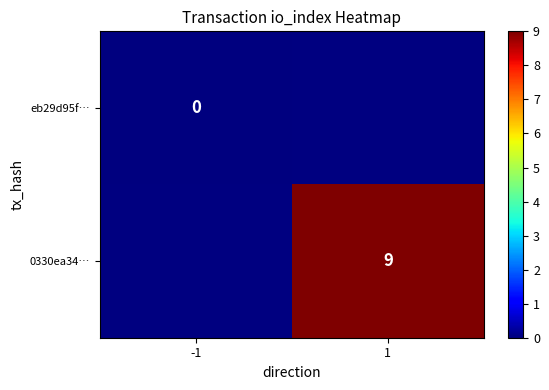

What is the greatest value displayed?

9.0